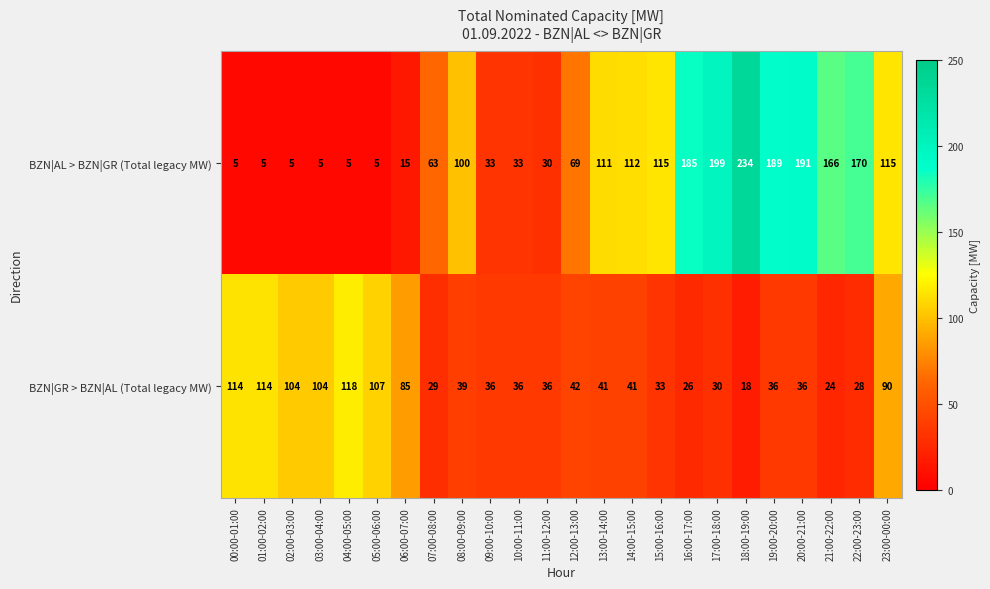

At 12:00-13:00, list the series in order from largest to smallest.

BZN|AL > BZN|GR (Total legacy MW), BZN|GR > BZN|AL (Total legacy MW)